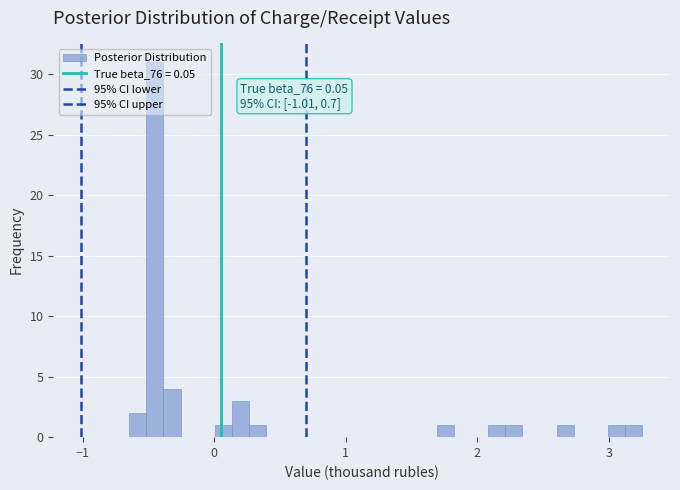

Around what value on the x-axis is the tallest bar? Give the approximate position of its centre, as read against the axis.

-0.5